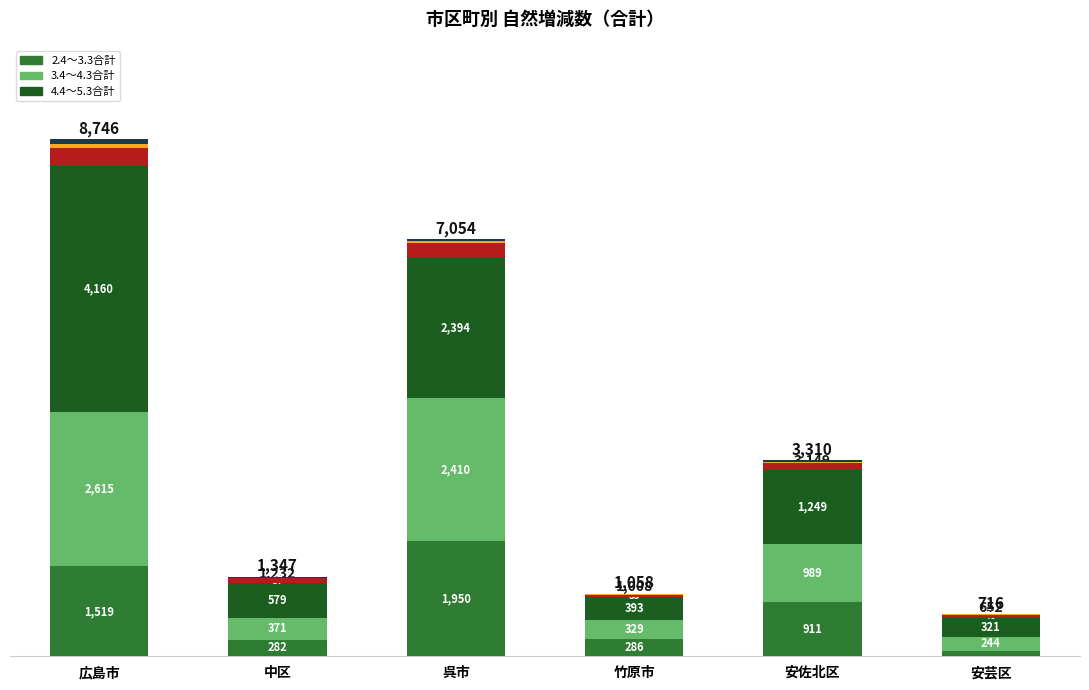

What is the total value across all series at 呉市?

7054